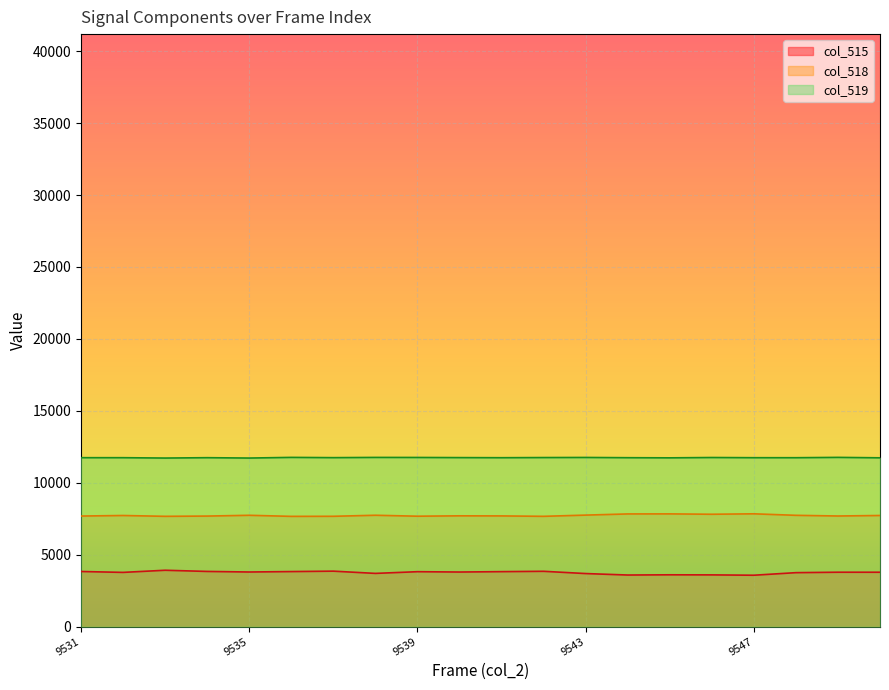

At which category is the sum across all series the highest?

9533